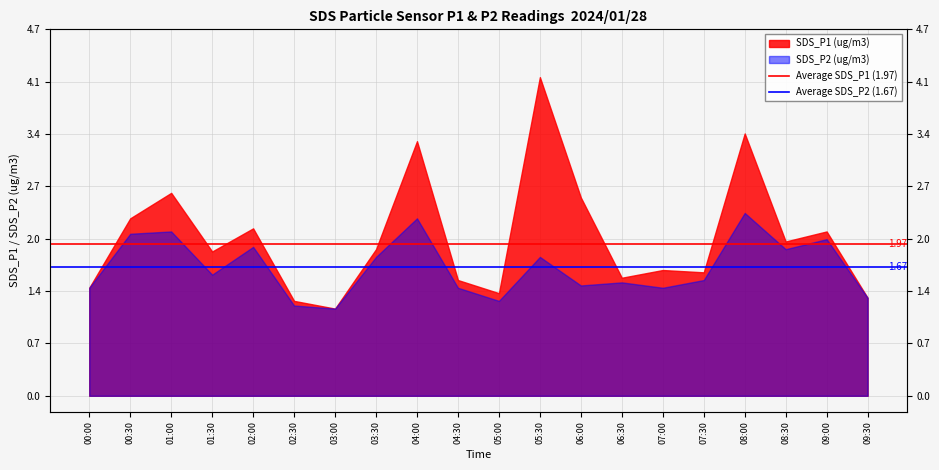

What value does the Average SDS_P2 (1.67) series have at 00:30?

1.7